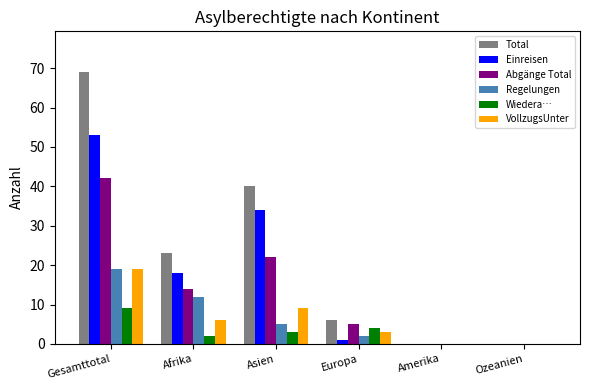

Are the bars grouped side by side (vs. stacked)?

Yes